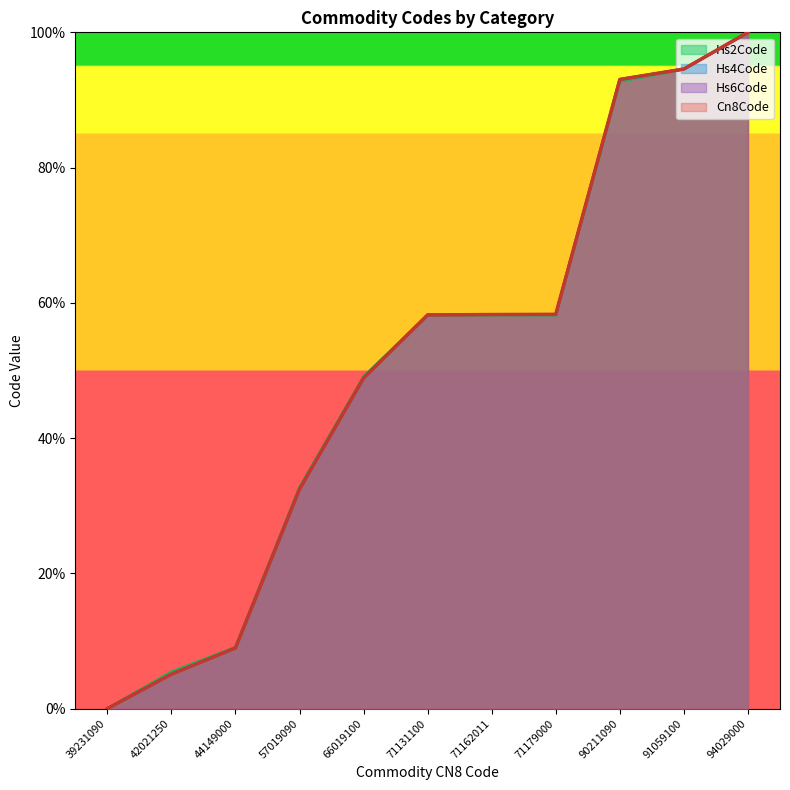

True or false: Hs2Code has more than 2 points higher than both neighbors.

False